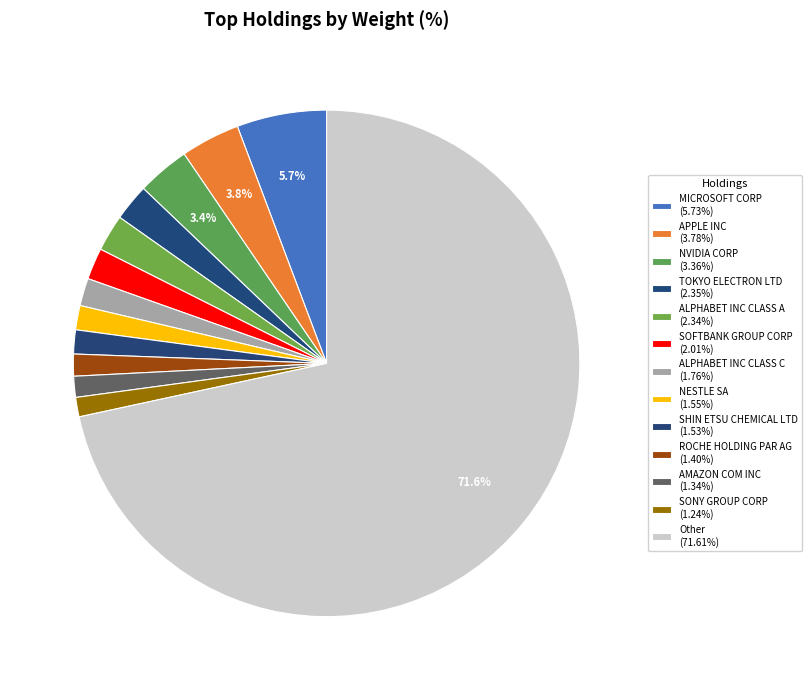

How many segments does this pie chart have?

13